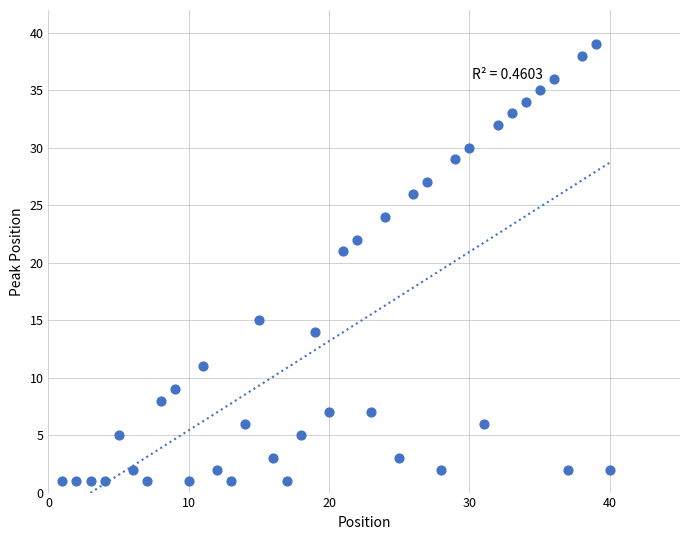

What Y value in the scatter plot is closest to 20?

21